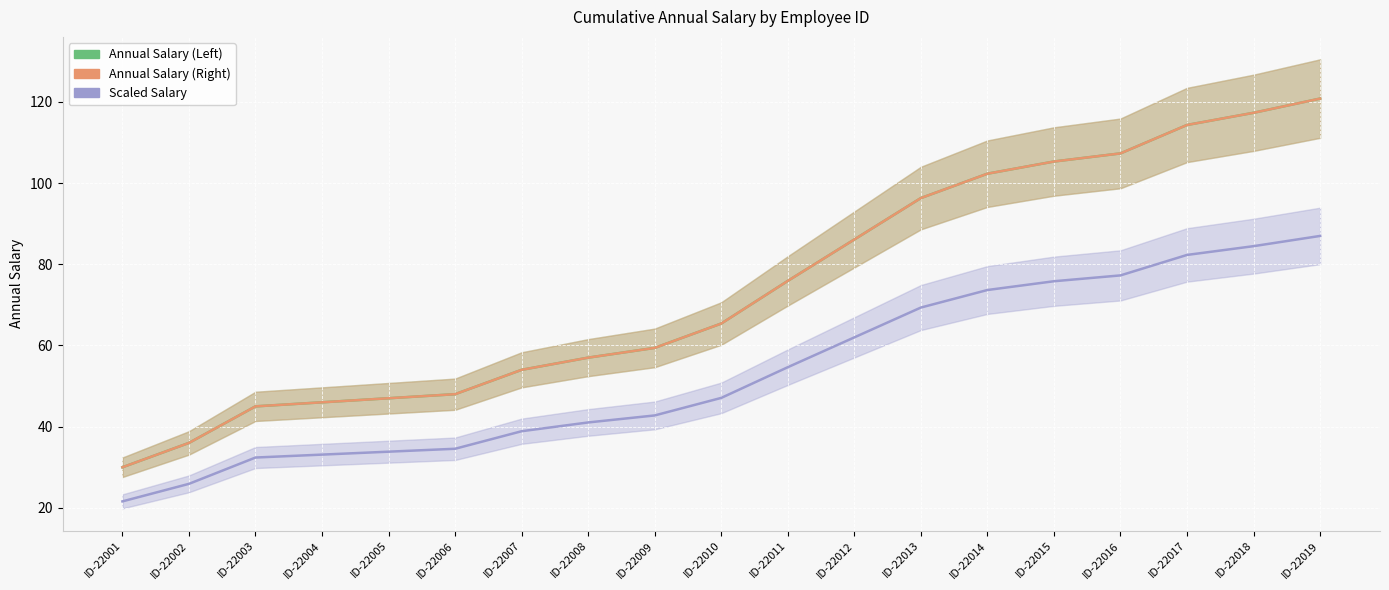

True or false: Annual Salary (Left) and Annual Salary (Right) intersect in this chart.

False